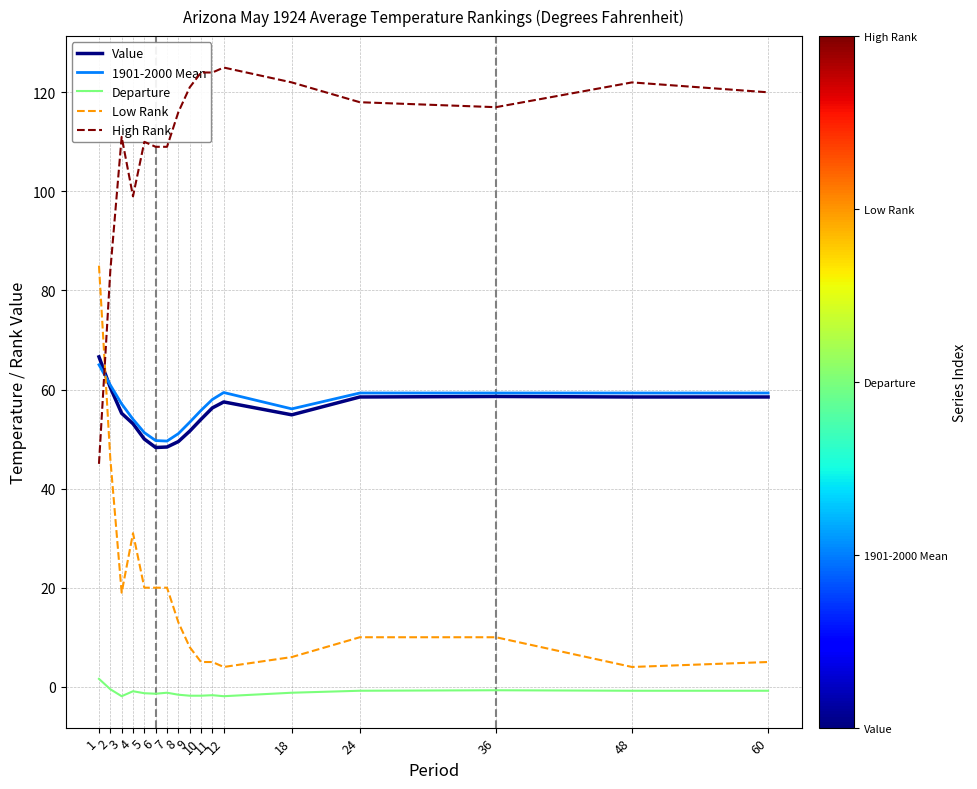

What is the maximum value shown in the chart?

125.0